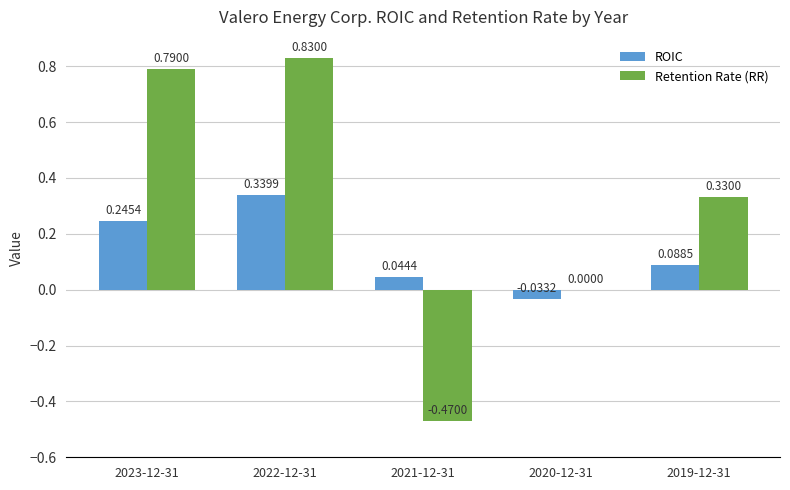

At which label does Retention Rate (RR) reach its peak?

2022-12-31